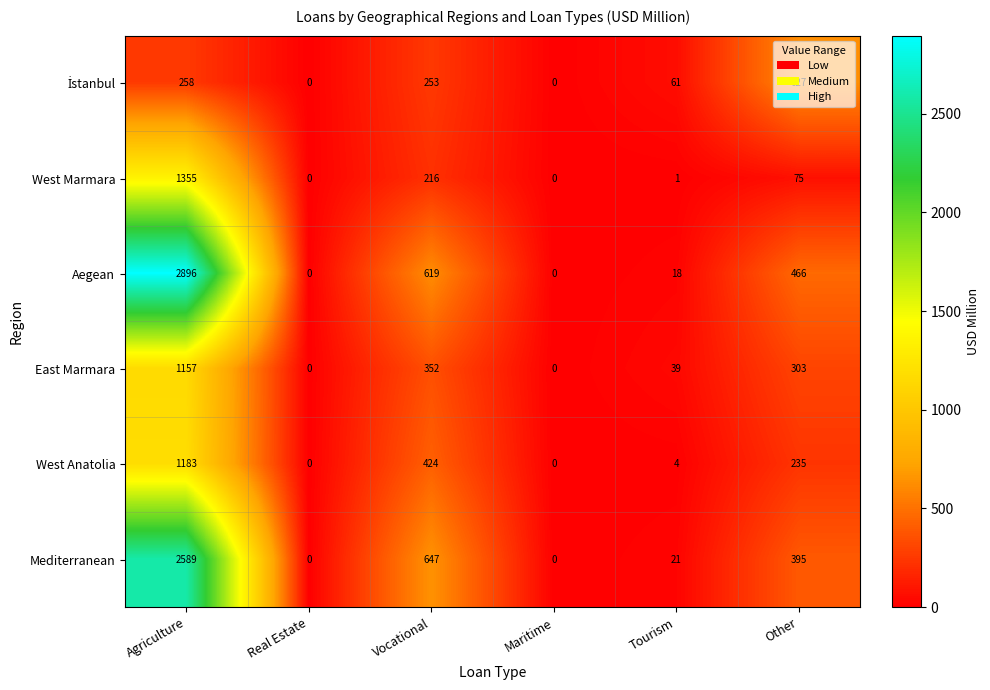

At which label is East Marmara closest to 578?

Vocational